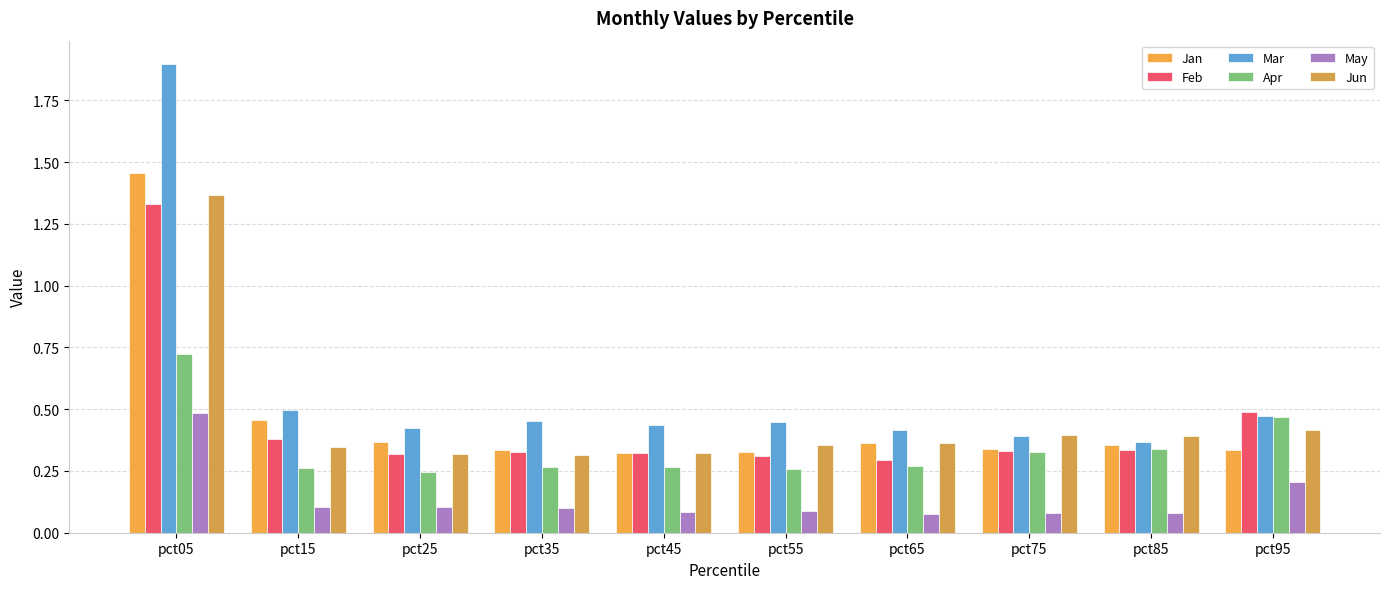

Rank the series by their maximum value, from highest to lowest.

Mar, Jan, Jun, Feb, Apr, May